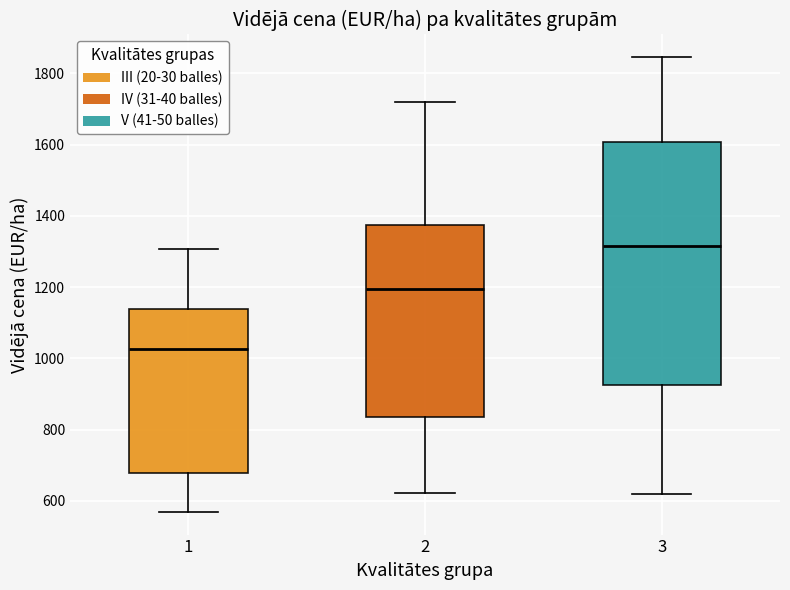

Which box has the highest median line?

3